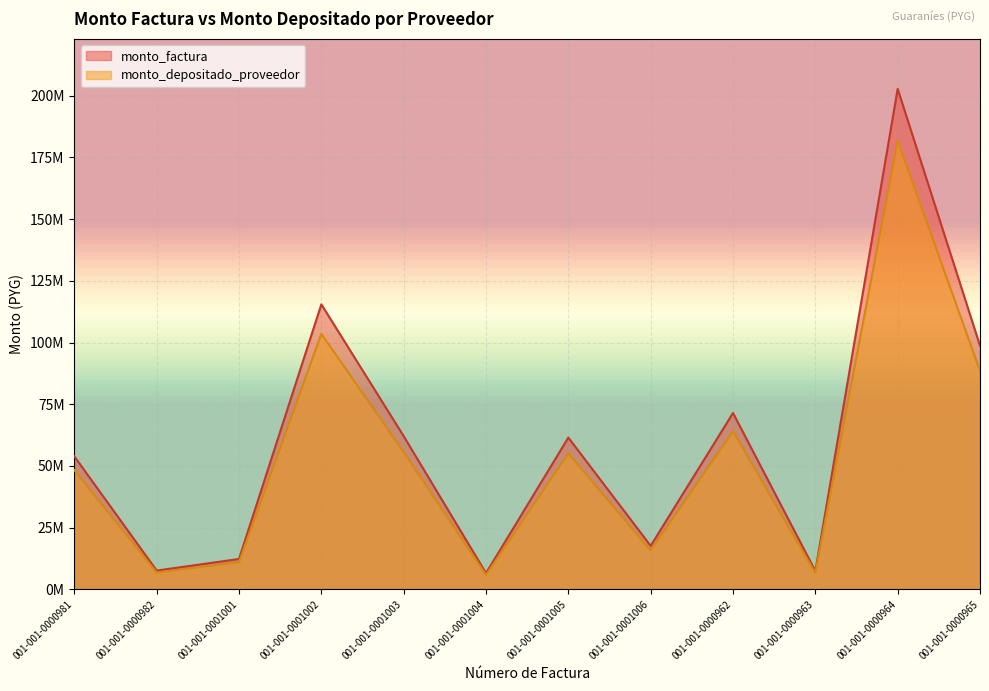

List the labels in order of monto_depositado_proveedor value, largest first.

001-001-0000964, 001-001-0001002, 001-001-0000965, 001-001-0000962, 001-001-0001003, 001-001-0001005, 001-001-0000981, 001-001-0001006, 001-001-0001001, 001-001-0000982, 001-001-0000963, 001-001-0001004